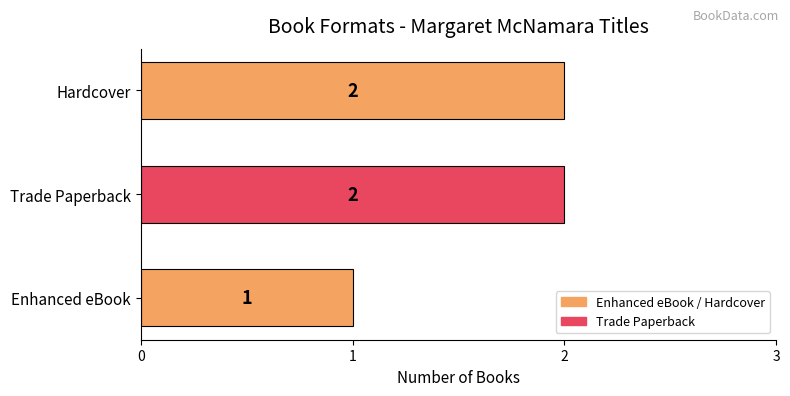

How many values are between 1 and 2?

3